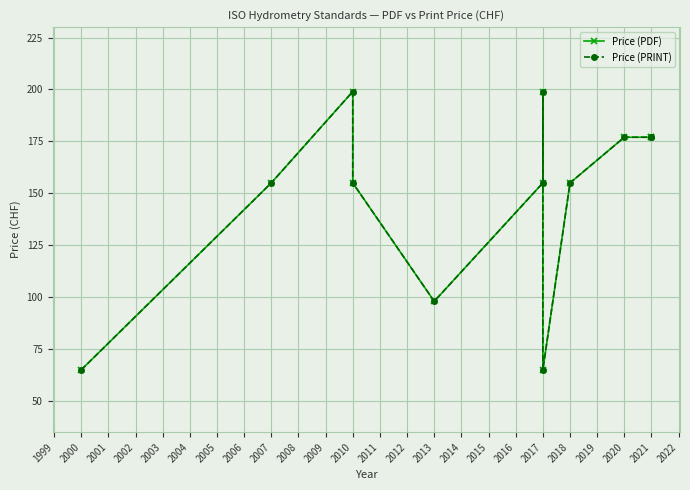

Reading right to left, extract all data points from this chart.

Price (PDF): 177	177	177	155	65	199	155	98	155	199	155	65
Price (PRINT): 177	177	177	155	65	199	155	98	155	199	155	65